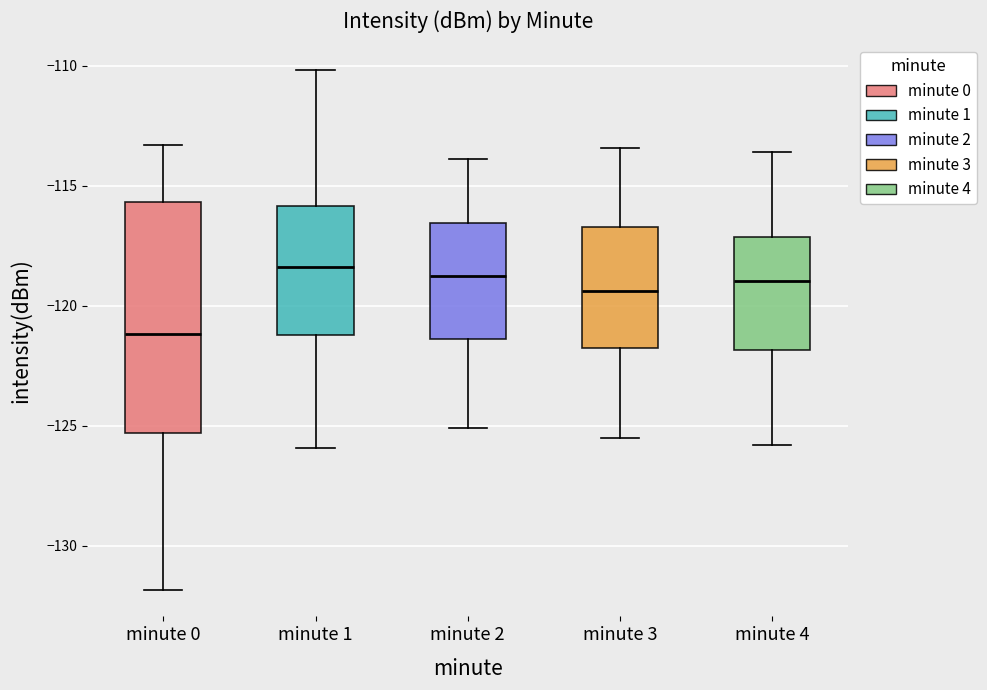

Reading left to right, read every box against the y-axis: the position of its median line, the range the box covers, and the ends of its whiskers. The values are not printed on the chart, so give them approximately, as read against the axis.

minute 0: median -121.0, box -125.5 to -115.5, whiskers -132.0 to -113.5
minute 1: median -118.5, box -121.0 to -116.0, whiskers -126.0 to -110.0
minute 2: median -118.5, box -121.5 to -116.5, whiskers -125.0 to -114.0
minute 3: median -119.5, box -122.0 to -116.5, whiskers -125.5 to -113.5
minute 4: median -119.0, box -122.0 to -117.0, whiskers -126.0 to -113.5